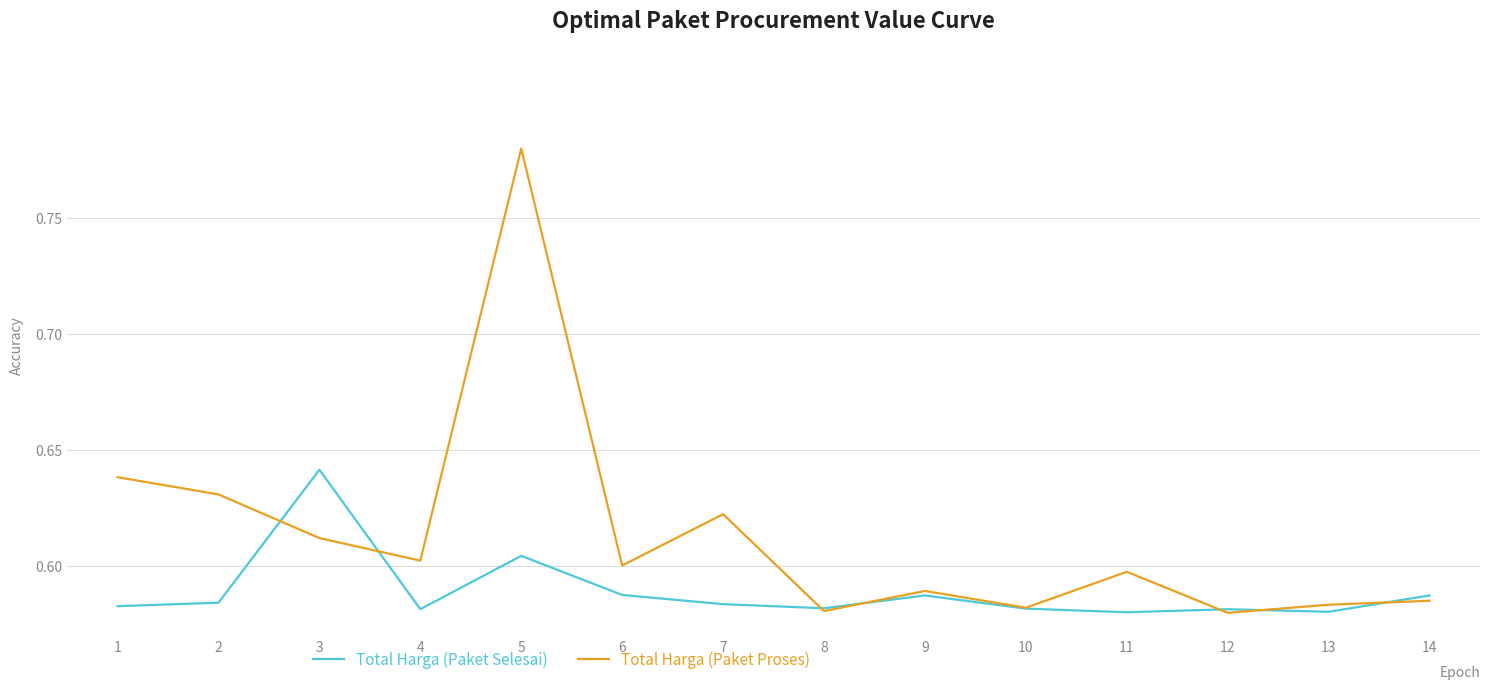

Which category has the highest value in the Total Harga (Paket Selesai) series?

3